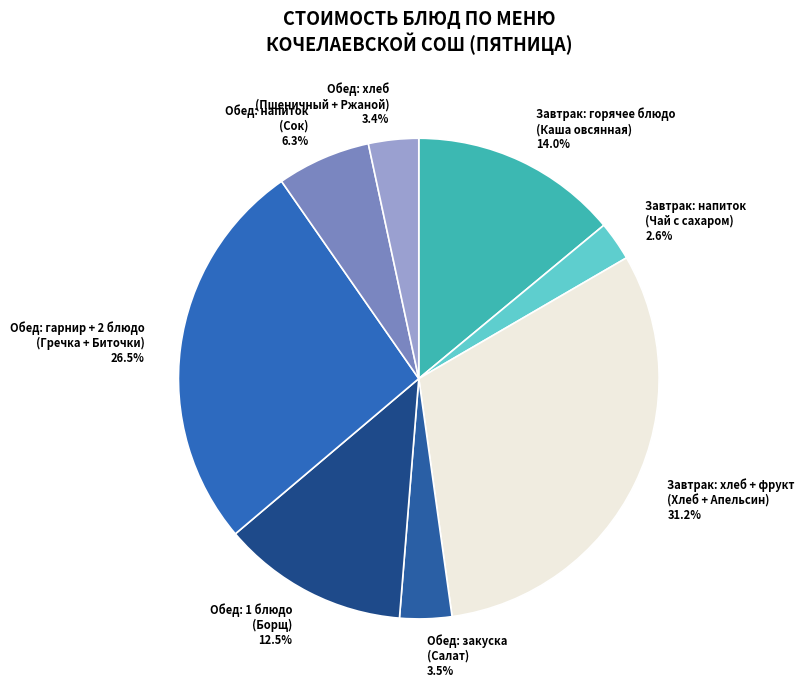

Which slice is the largest?

Завтрак: хлеб + фрукт (Хлеб + Апельсин)